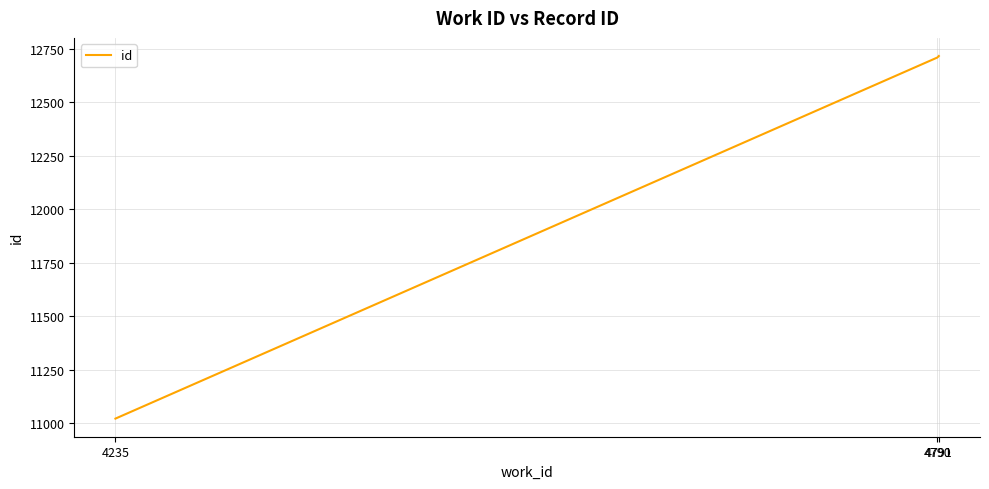

What is the sum of all values?

36449